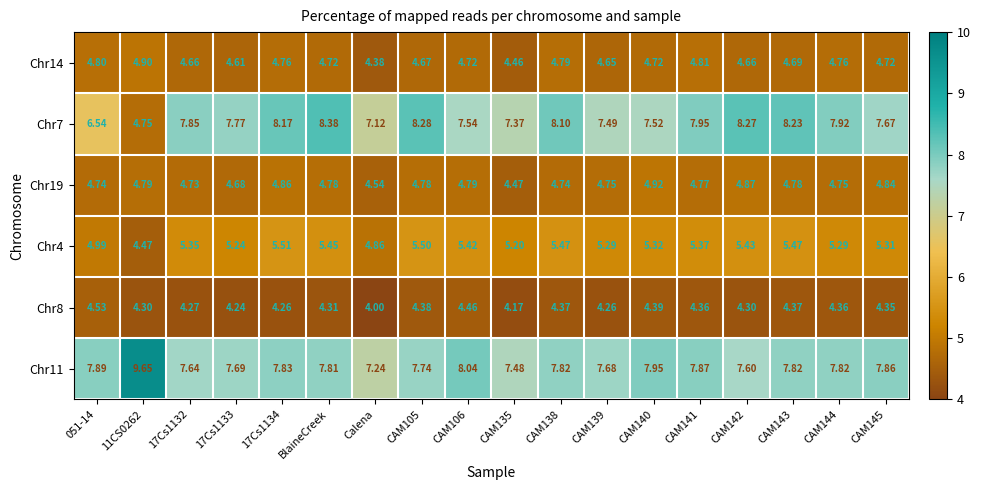

How many categories are shown in the chart?

18